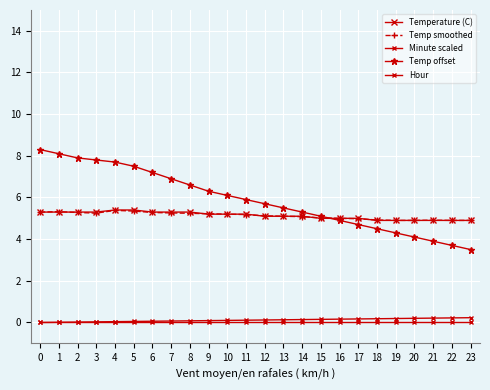

Reading left to right, what are all the values shown in this chart?

Temperature (C): 5.3	5.3	5.3	5.3	5.4	5.4	5.3	5.3	5.3	5.2	5.2	5.2	5.1	5.1	5.1	5.0	5.0	5.0	4.9	4.9	4.9	4.9	4.9	4.9
Temp smoothed: 5.3	5.3	5.3	5.2	5.4	5.3	5.3	5.3	5.2	5.2	5.2	5.2	5.1	5.1	5.1	5.0	5.0	5.0	4.9	4.9	4.9	4.9	4.9	4.9
Minute scaled: 0.0	0.0	0.0	0.0	0.0	0.1	0.1	0.1	0.1	0.1	0.1	0.1	0.1	0.1	0.1	0.1	0.2	0.2	0.2	0.2	0.2	0.2	0.2	0.2
Temp offset: 8.3	8.1	7.9	7.8	7.7	7.5	7.2	6.9	6.6	6.3	6.1	5.9	5.7	5.5	5.3	5.1	4.9	4.7	4.5	4.3	4.1	3.9	3.7	3.5
Hour: 0.0	0.0	0.0	0.0	0.0	0.0	0.0	0.0	0.0	0.0	0.0	0.0	0.0	0.0	0.0	0.0	0.0	0.0	0.0	0.0	0.0	0.0	0.0	0.0